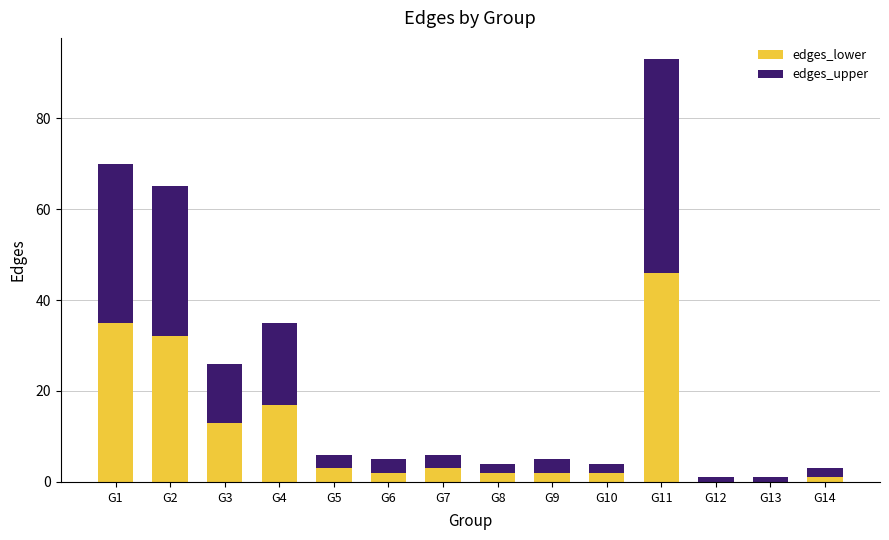

How many categories are shown in the chart?

14